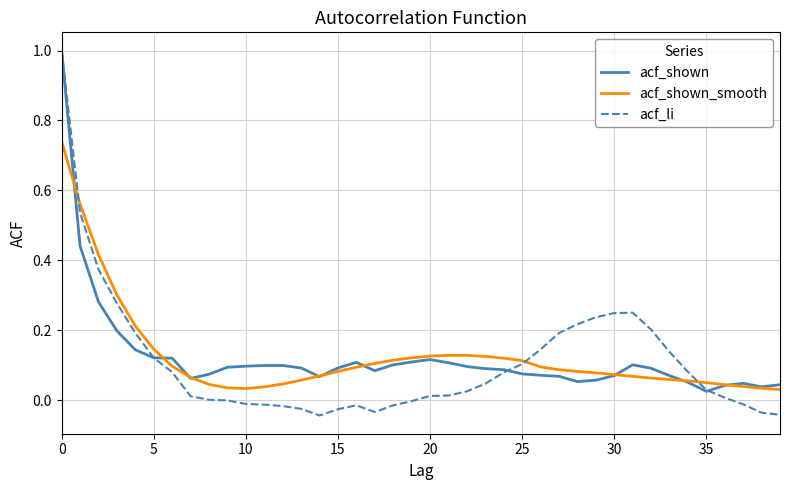

Which series has the largest range (max minus min)?

acf_li